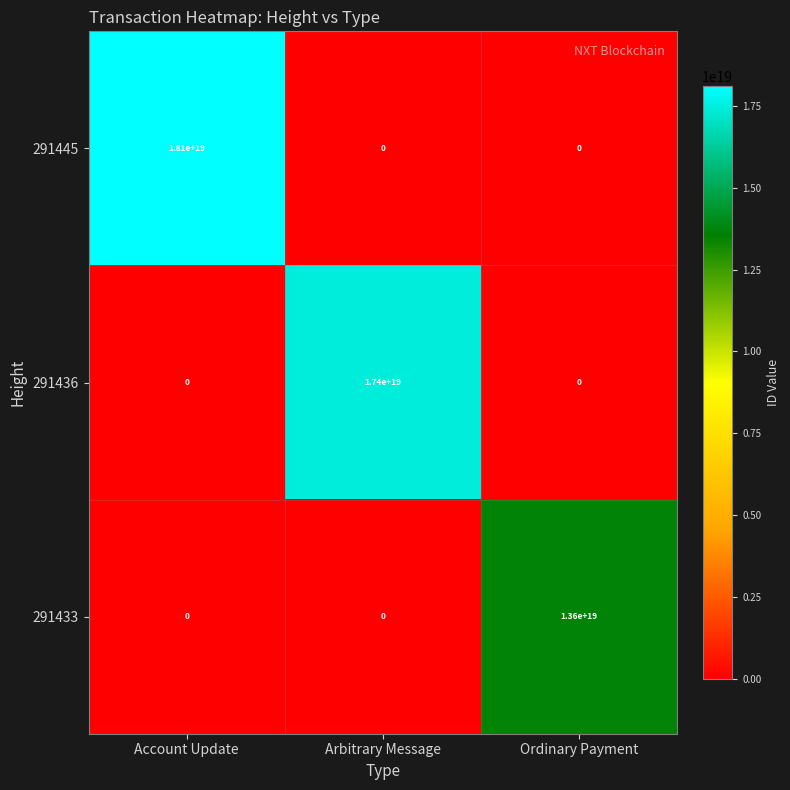

How many 291433 values are between 0 and 13600000000000000000?

3